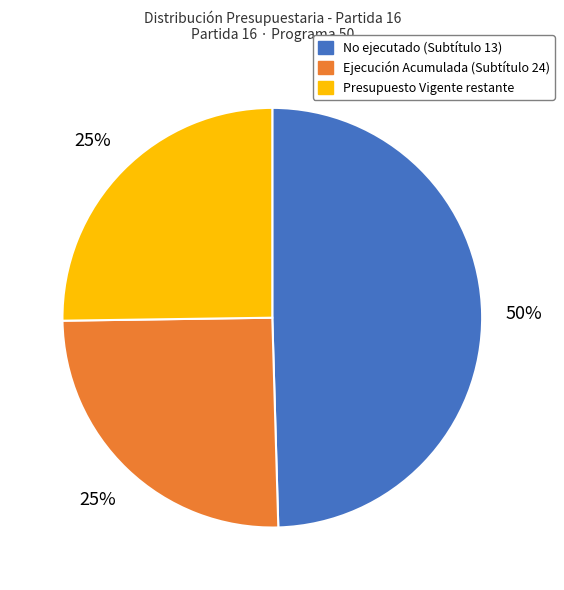

To the nearest percent, what is the average slice percentage?

33%